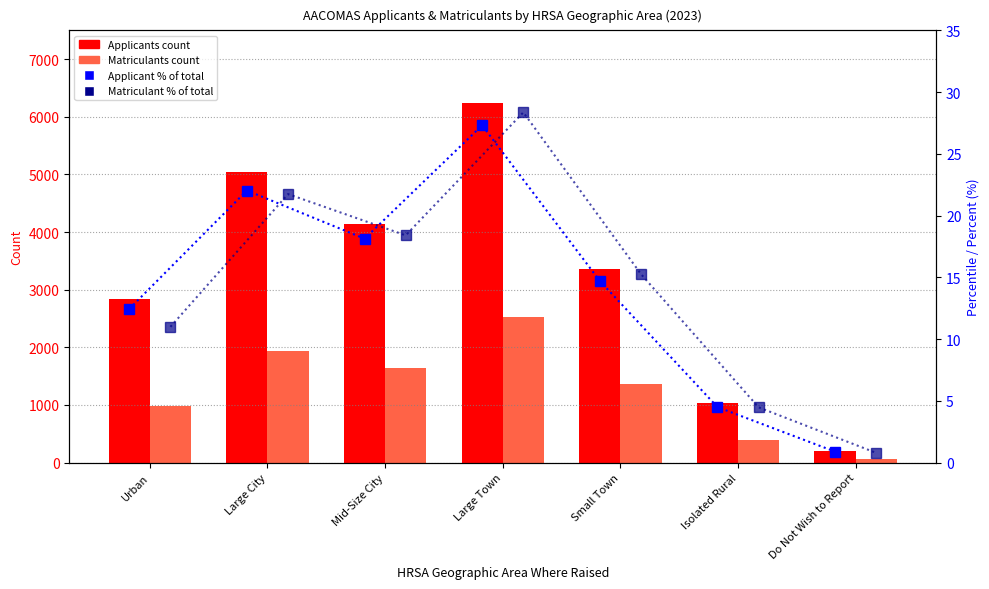

Are the bars grouped side by side (vs. stacked)?

Yes